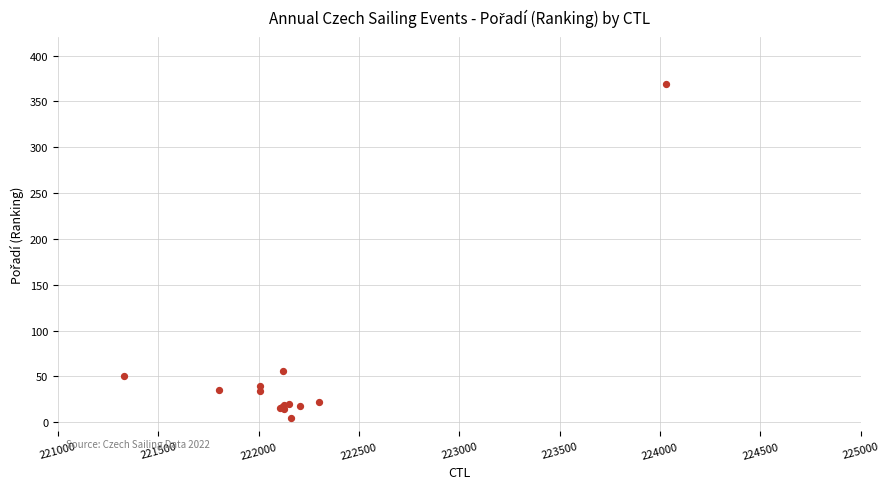

What Y value in the scatter plot is closest to 187?

56